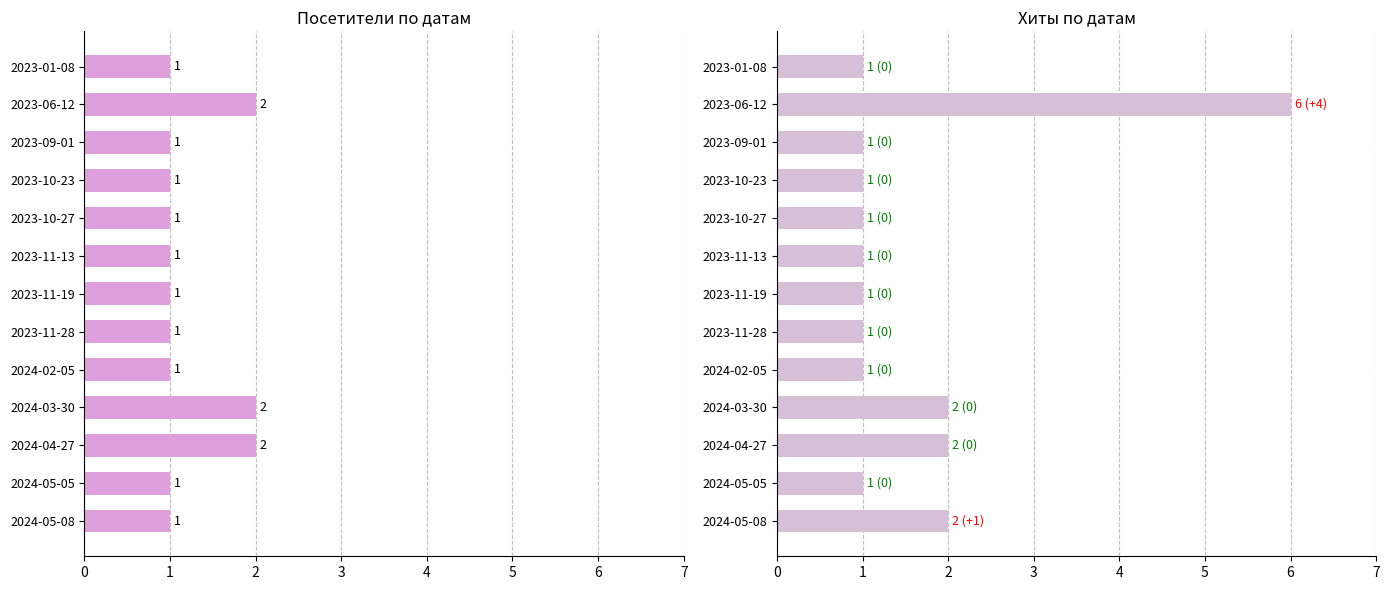

Is it true that Хиты equals 0 at 2023-11-28?

False